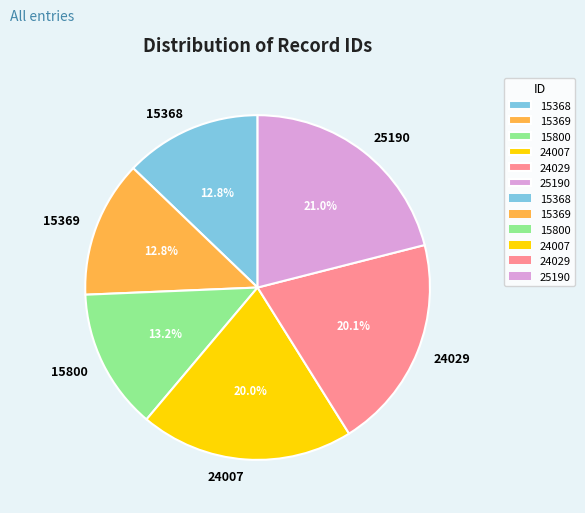

The 25190 slice represents 9% of the pie. True or false?

False